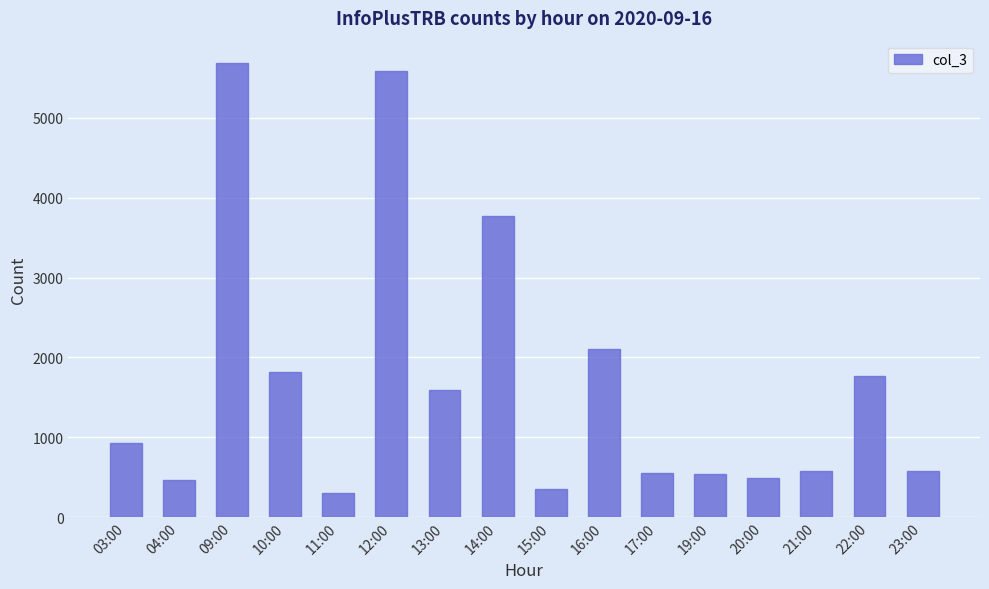

How many bars are there in total?

16